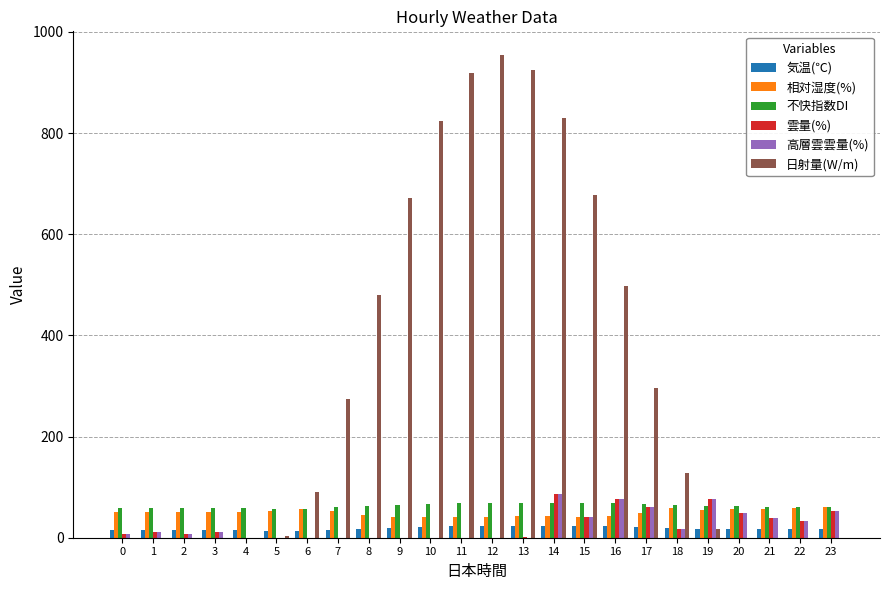

How many distinct data groups are displayed?

6